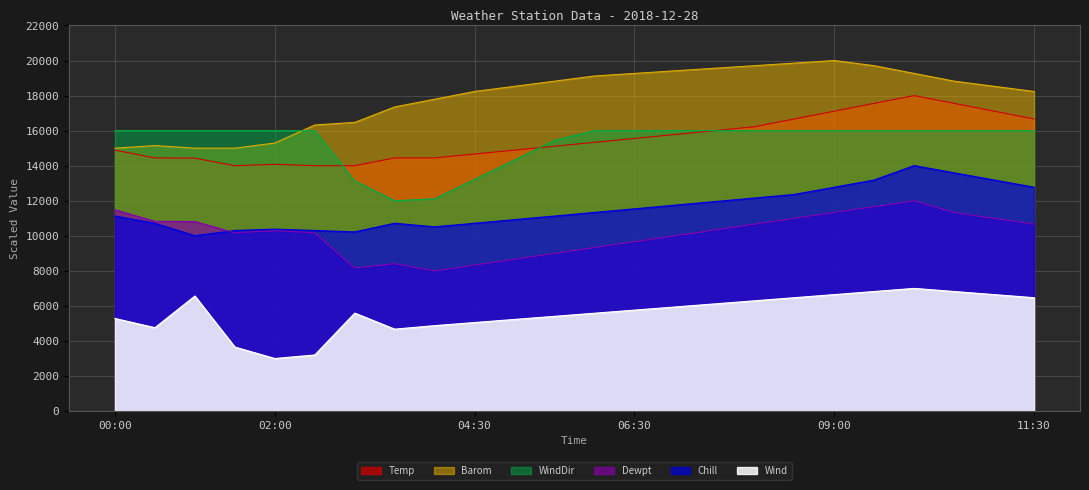

Is the value of Chill at 2018-12-28 09:30 greater than the value of Wind at 2018-12-28 07:00?

Yes